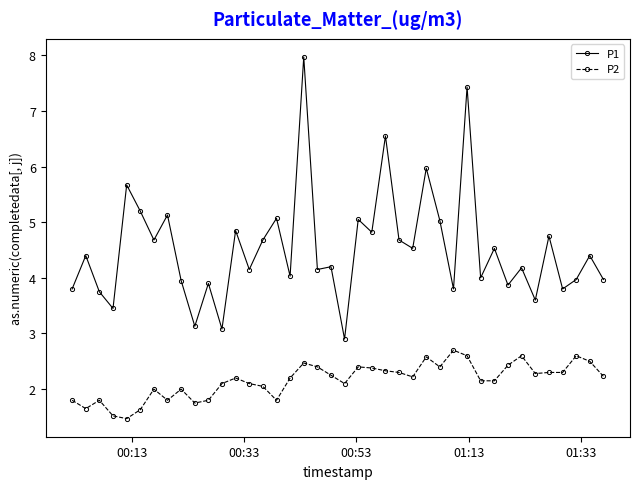

True or false: P1 and P2 intersect in this chart.

False